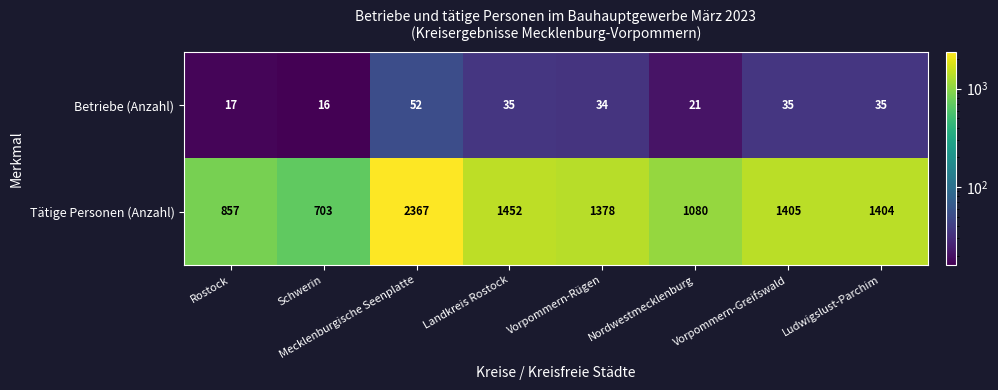

What is the sum of all Tätige Personen (Anzahl) values?

10646